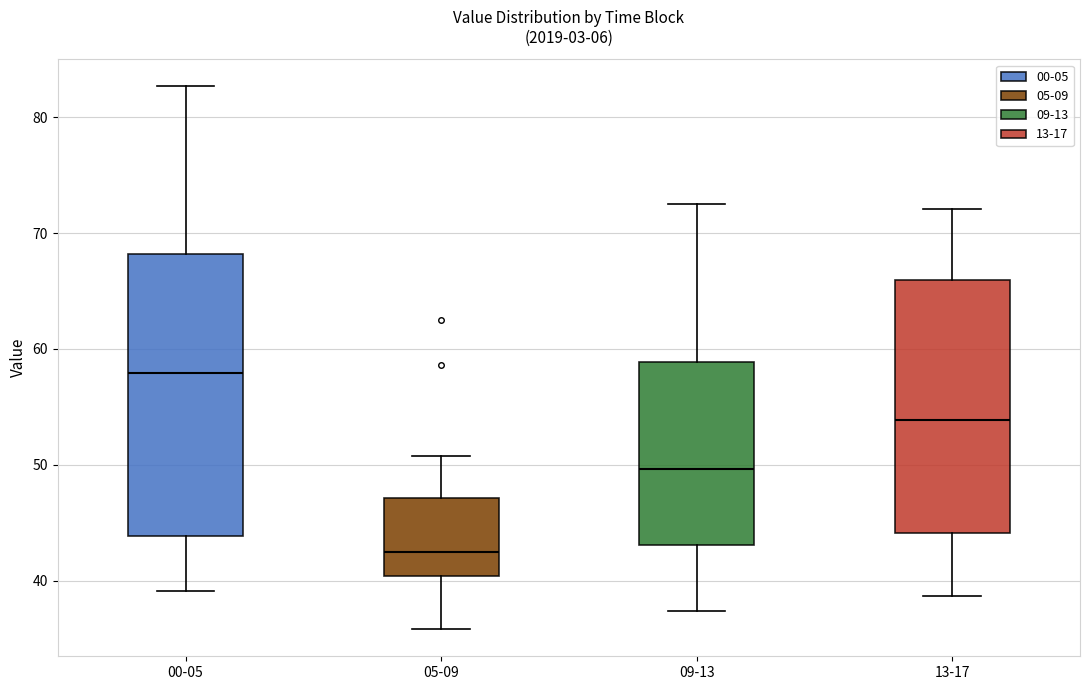

Reading left to right, transcribe this box plot: for each box, give where its median line is, the range the box spans, and where its two whiskers end, as read against the y-axis. The values are not printed on the chart, so give them approximately, as read against the axis.

00-05: median 58, box 44 to 68, whiskers 39 to 83
05-09: median 42, box 40 to 47, whiskers 36 to 51
09-13: median 50, box 43 to 59, whiskers 37 to 73
13-17: median 54, box 44 to 66, whiskers 39 to 72